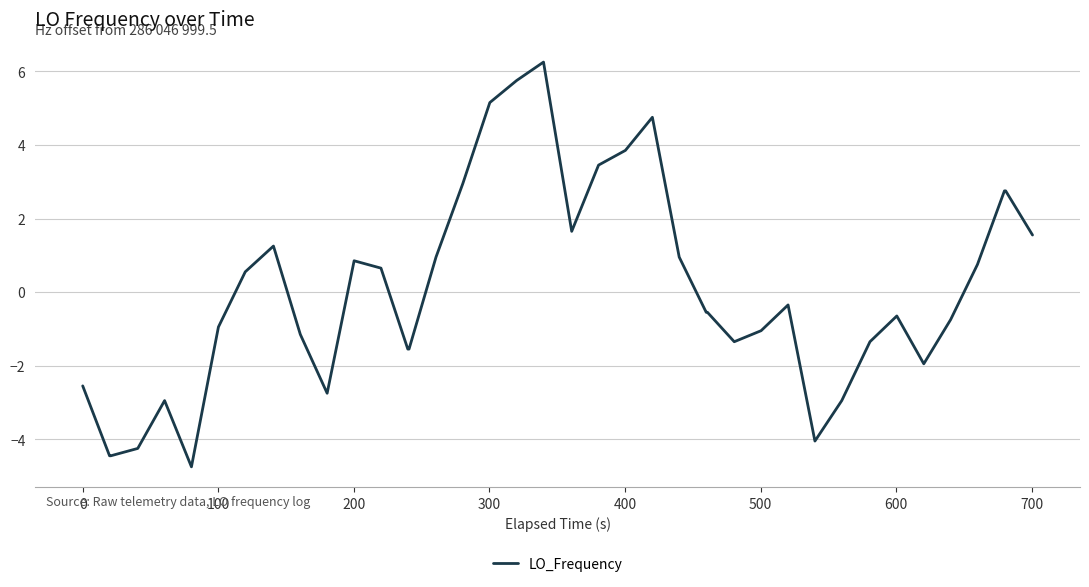

What is the maximum value shown in the chart?

6.3